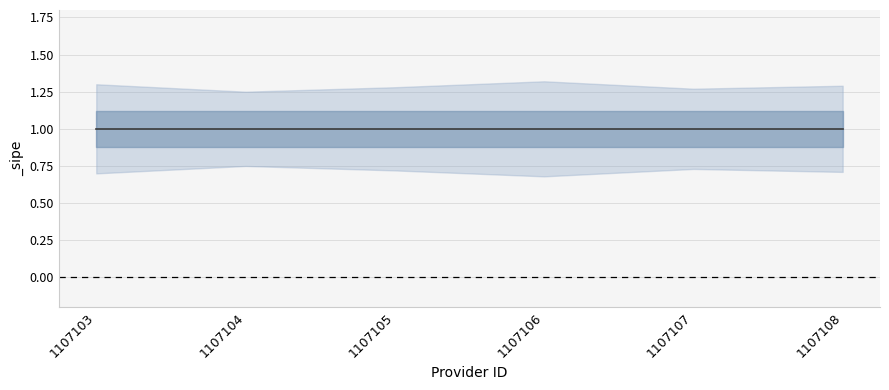

What is the value of the _sipe_lower point at the 2nd from the left?

0.8